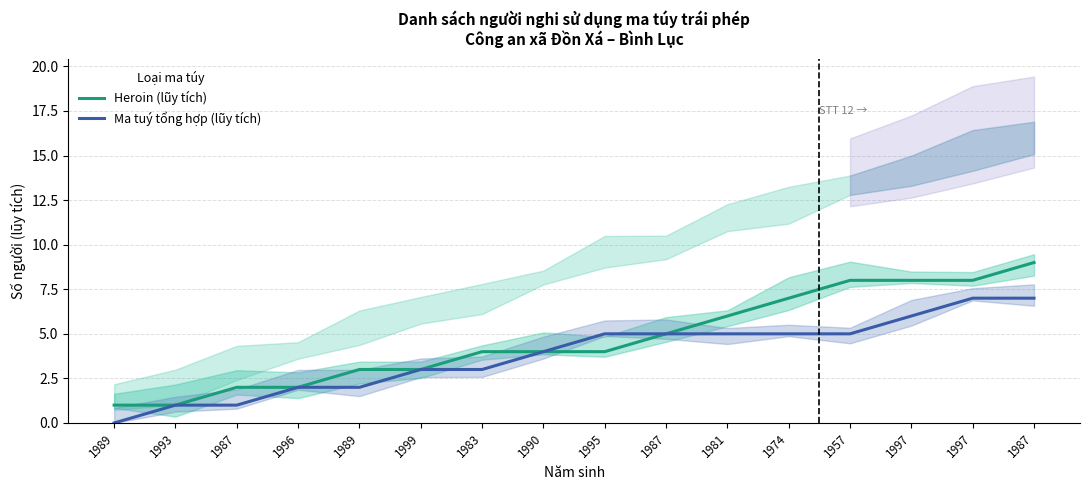

What is the maximum value shown in the chart?

9